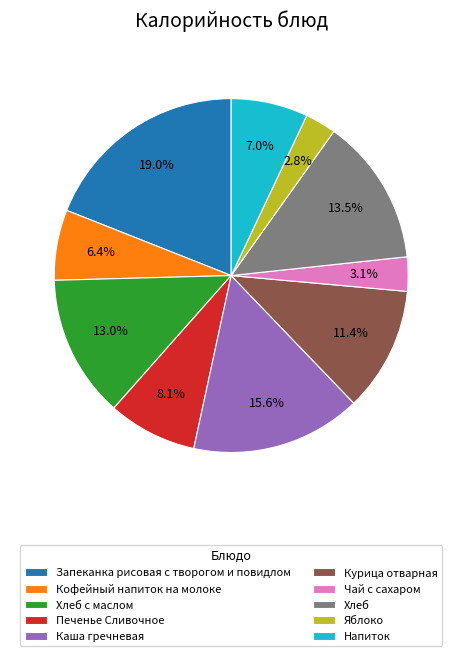

Count the number of slices in the pie.

10